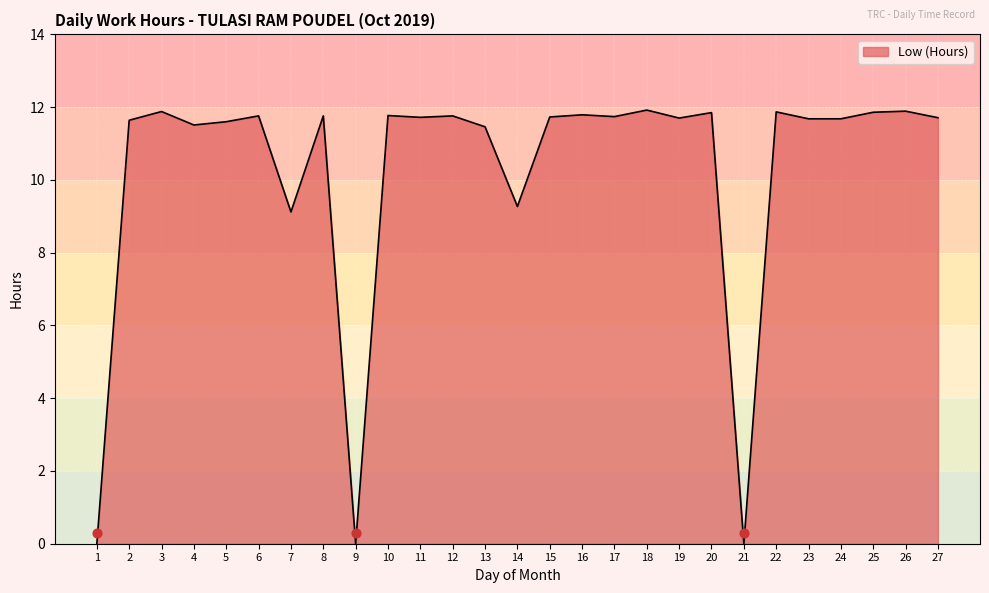

What is the change in value from 19 to 26?

+0.2